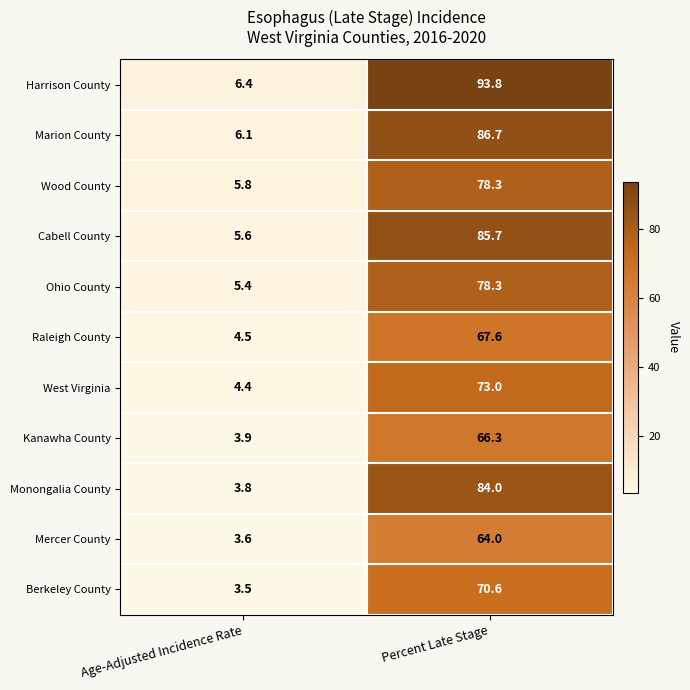

The value of Ohio County at Age-Adjusted Incidence Rate is 5.4. True or false?

True